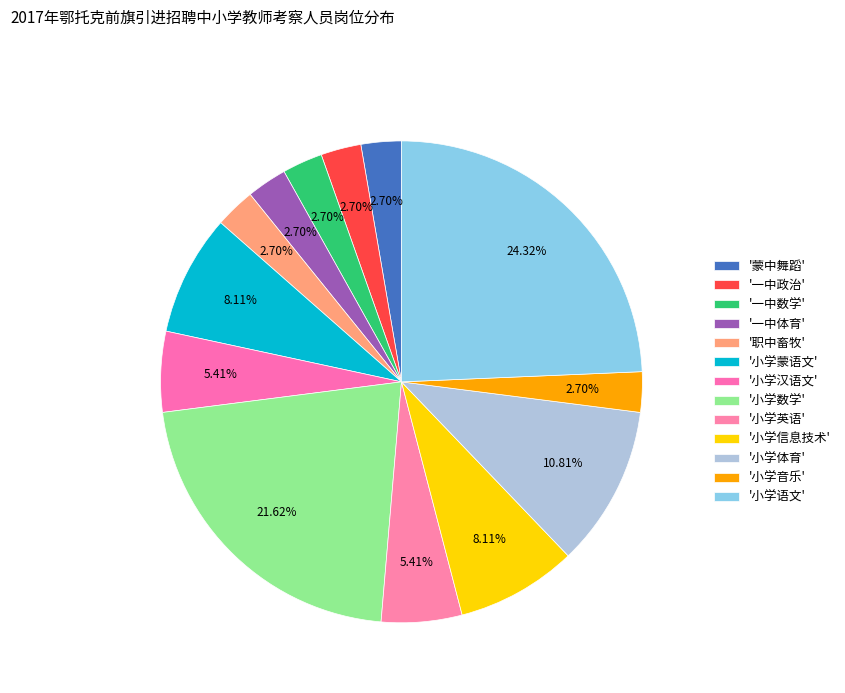

How many slices are in this pie chart?

13